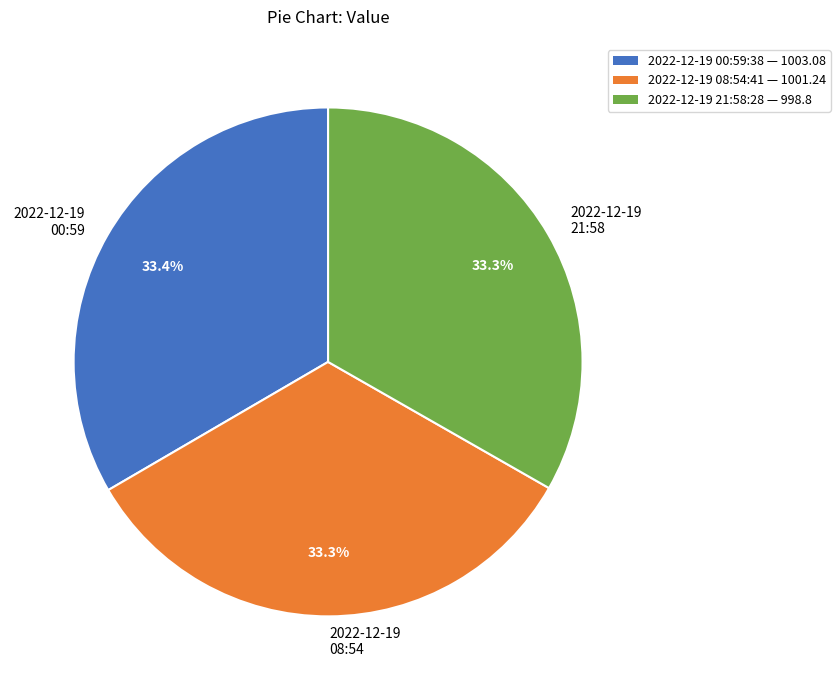

Does 2022-12-19 00:59 account for over 50% of the chart?

No